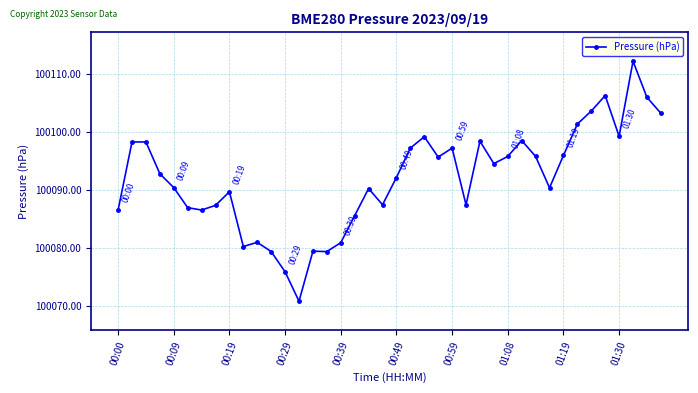

What is the average value?

100091.9